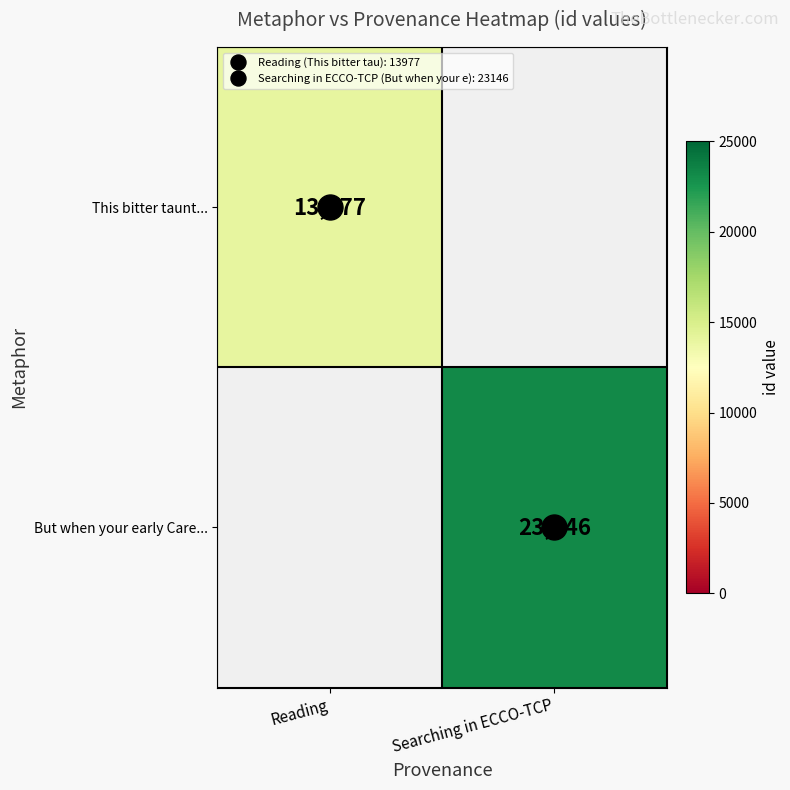

How many data points does each series have?

2